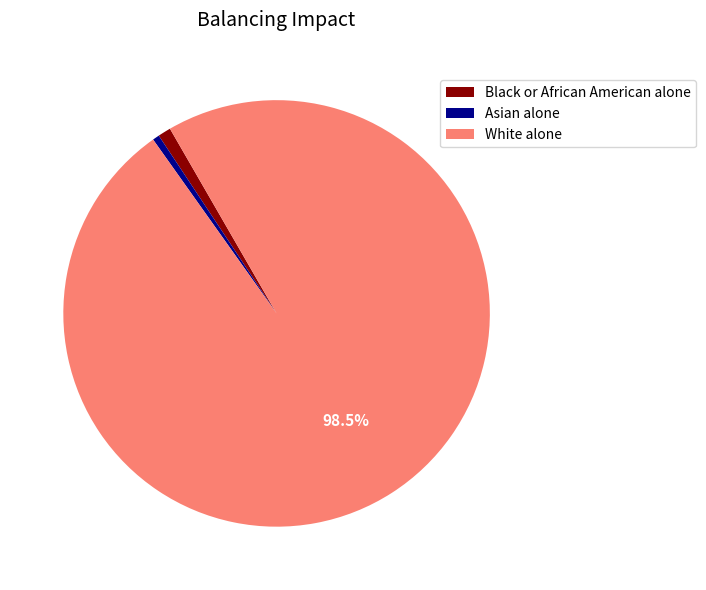

Which category has the biggest portion of the pie?

White alone